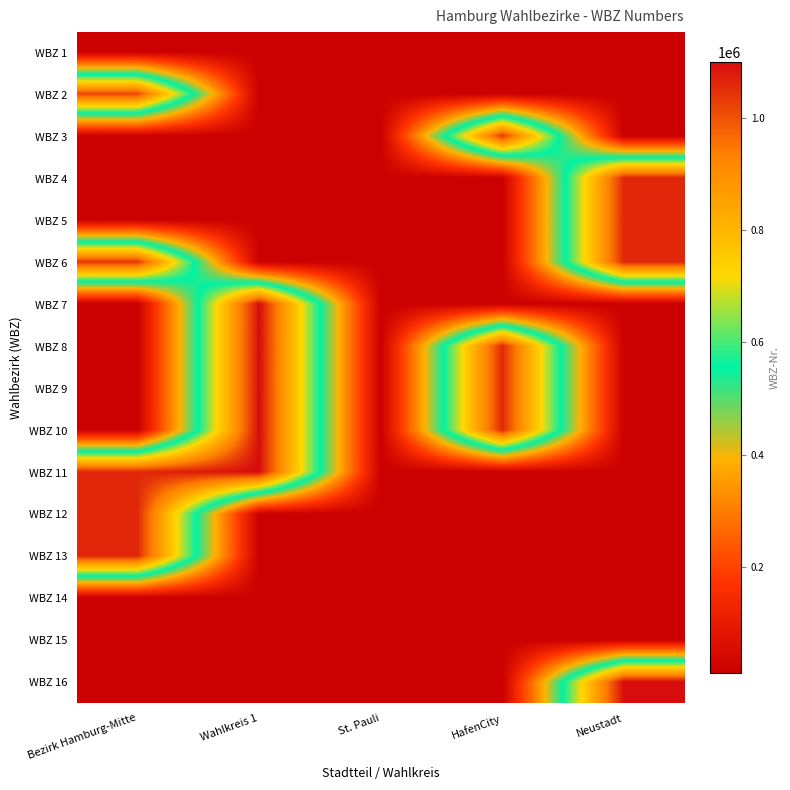

Reading left to right, extract all data points from this chart.

WBZ 1: Bezirk Hamburg-Mitte=10101	Wahlkreis 1=10701	St. Pauli=11102	HafenCity=10301	Neustadt=10501
WBZ 2: Bezirk Hamburg-Mitte=1019901	Wahlkreis 1=10702	St. Pauli=11103	HafenCity=10302	Neustadt=10502
WBZ 3: Bezirk Hamburg-Mitte=10201	Wahlkreis 1=10801	St. Pauli=11104	HafenCity=1039901	Neustadt=10504
WBZ 4: Bezirk Hamburg-Mitte=10301	Wahlkreis 1=10901	St. Pauli=11201	HafenCity=10401	Neustadt=1059901
WBZ 5: Bezirk Hamburg-Mitte=10302	Wahlkreis 1=10902	St. Pauli=10101	HafenCity=10501	Neustadt=1059902
WBZ 6: Bezirk Hamburg-Mitte=1039901	Wahlkreis 1=10903	St. Pauli=10201	HafenCity=10502	Neustadt=1059903
WBZ 7: Bezirk Hamburg-Mitte=10401	Wahlkreis 1=1099901	St. Pauli=10301	HafenCity=10504	Neustadt=10601
WBZ 8: Bezirk Hamburg-Mitte=10501	Wahlkreis 1=1099902	St. Pauli=10401	HafenCity=1059901	Neustadt=10602
WBZ 9: Bezirk Hamburg-Mitte=10502	Wahlkreis 1=1099903	St. Pauli=10501	HafenCity=1059902	Neustadt=10603
WBZ 10: Bezirk Hamburg-Mitte=10504	Wahlkreis 1=1099904	St. Pauli=10601	HafenCity=1059903	Neustadt=10701
WBZ 11: Bezirk Hamburg-Mitte=1059901	Wahlkreis 1=1099905	St. Pauli=10701	HafenCity=10601	Neustadt=10702
WBZ 12: Bezirk Hamburg-Mitte=1059902	Wahlkreis 1=11001	St. Pauli=10801	HafenCity=10602	Neustadt=10801
WBZ 13: Bezirk Hamburg-Mitte=1059903	Wahlkreis 1=11002	St. Pauli=10901	HafenCity=10603	Neustadt=10901
WBZ 14: Bezirk Hamburg-Mitte=10601	Wahlkreis 1=11003	St. Pauli=11001	HafenCity=10701	Neustadt=10902
WBZ 15: Bezirk Hamburg-Mitte=10602	Wahlkreis 1=11004	St. Pauli=11101	HafenCity=10702	Neustadt=10903
WBZ 16: Bezirk Hamburg-Mitte=10603	Wahlkreis 1=11101	St. Pauli=11201	HafenCity=10801	Neustadt=1099901